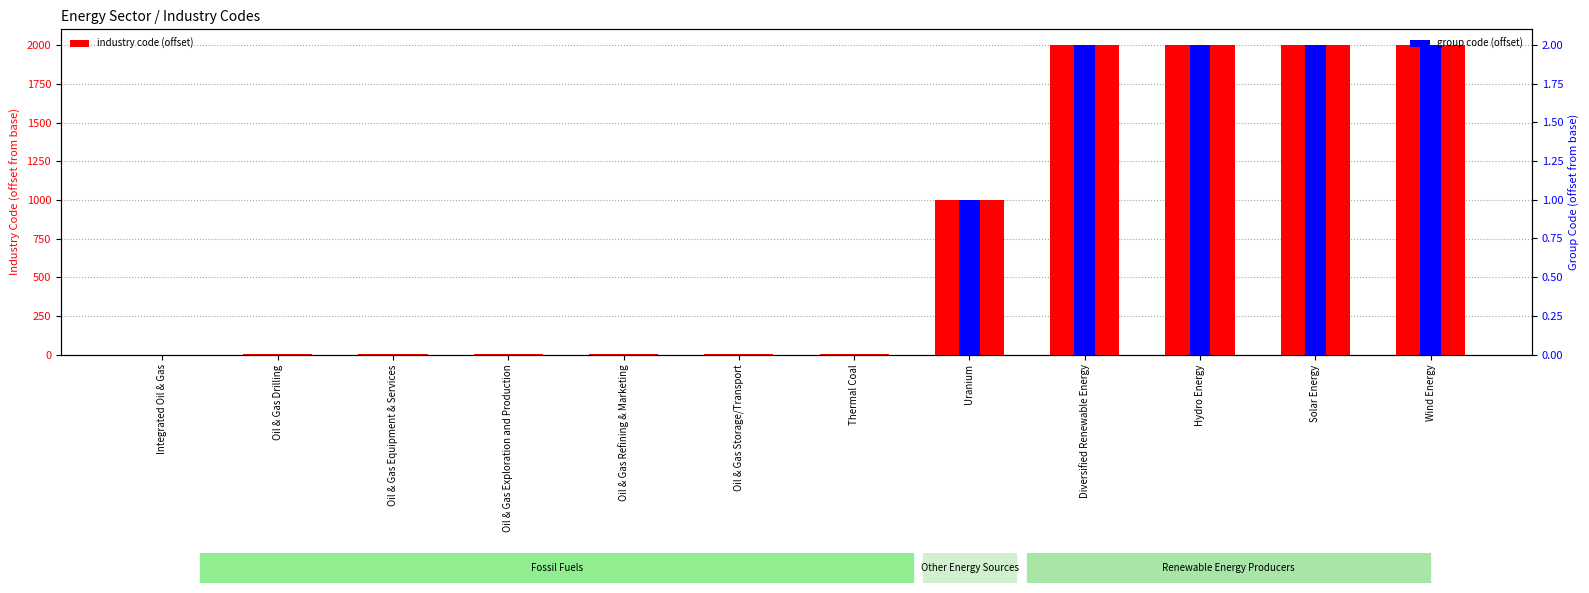

Rank the series at Thermal Coal from highest to lowest value.

industry code (offset), group code (offset)